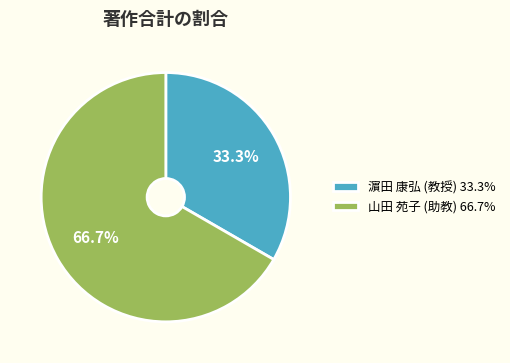

What percentage is NOT represented by 濵田 康弘 (教授)?

66.7%